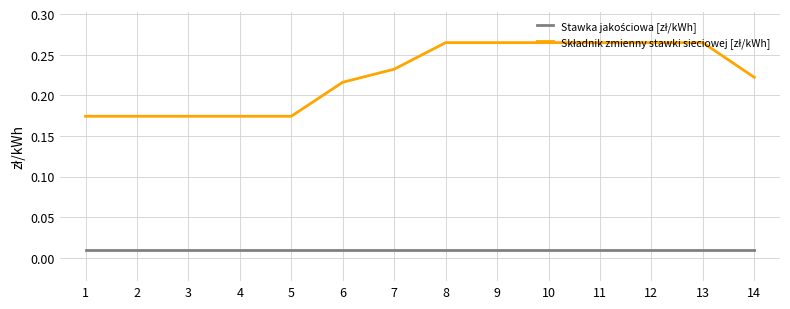

The Składnik zmienny stawki sieciowej [zł/kWh] series shows 0.2 at 2. True or false?

False